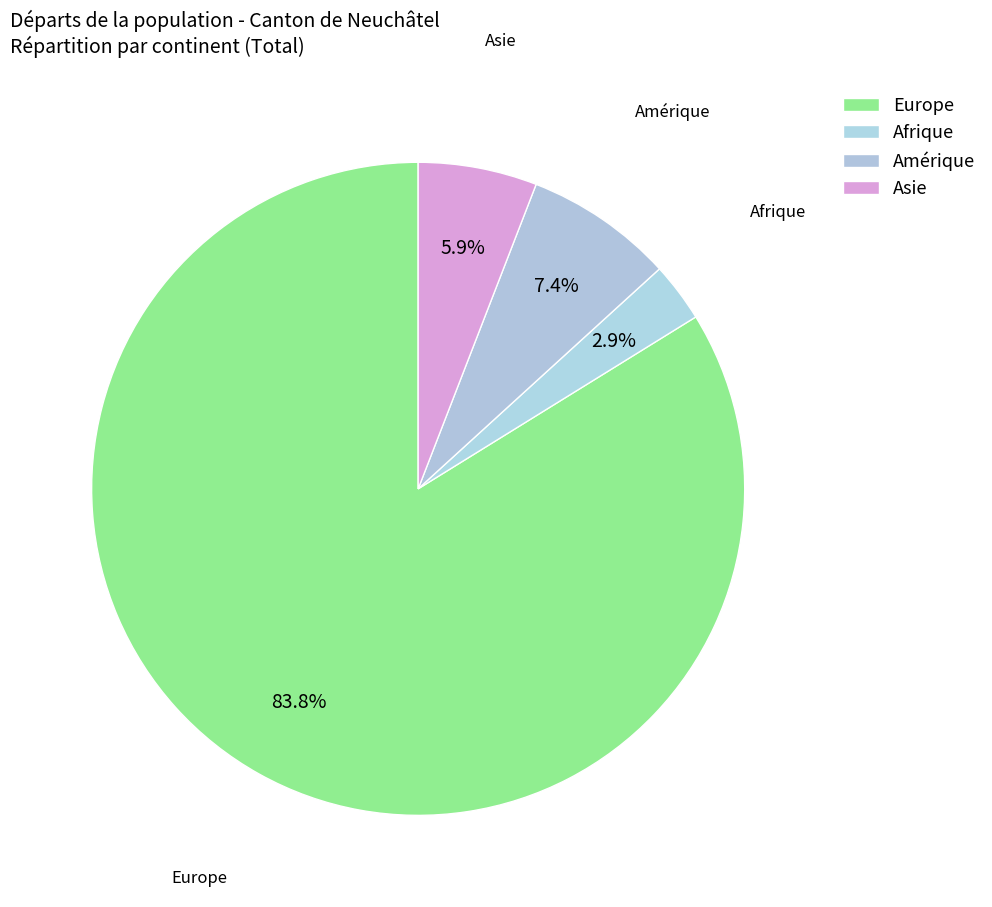

How many slices are in this pie chart?

4